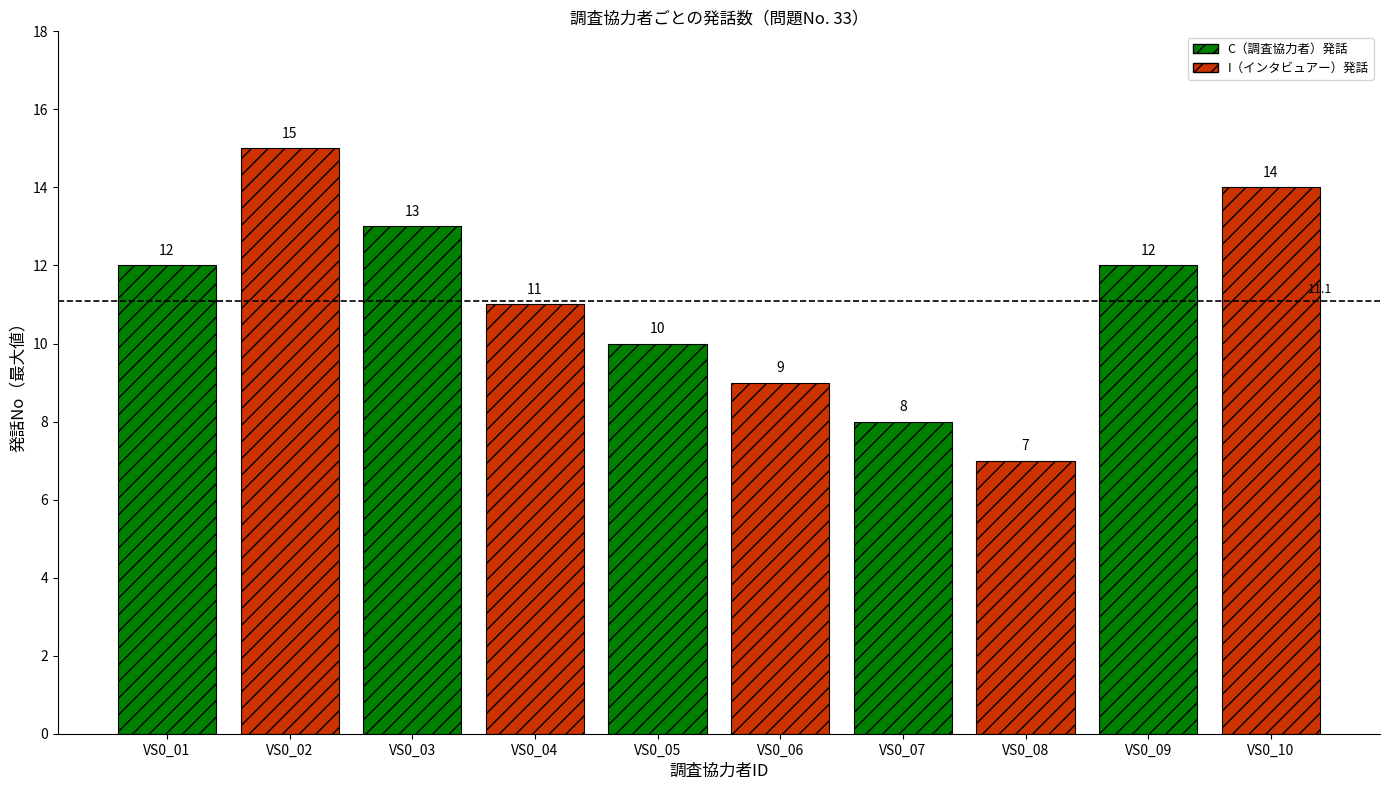

True or false: the data shows 12 at VS0_09.

True